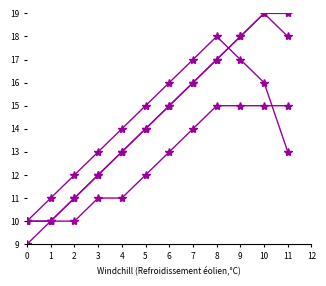

Is it true that Series 2 equals 26 at 10?

False